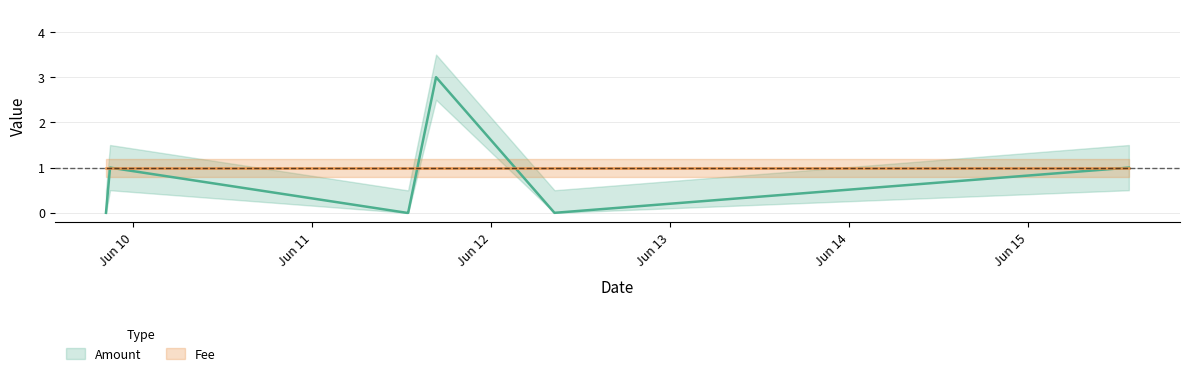

Is the value of Fee_lower at 3 greater than the value of Fee_upper at 4?

No